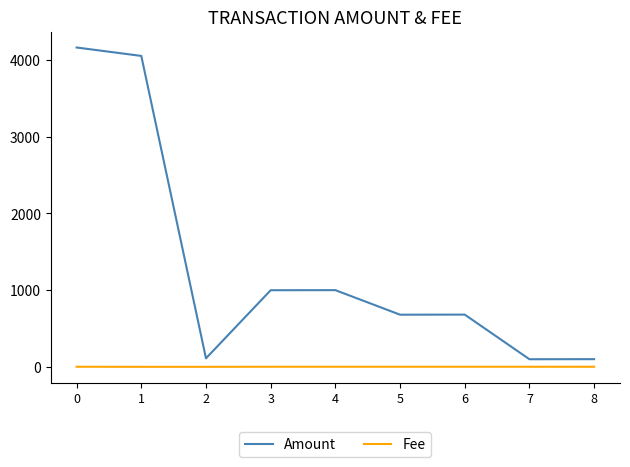

Rank the series at 8 from lowest to highest value.

Fee, Amount